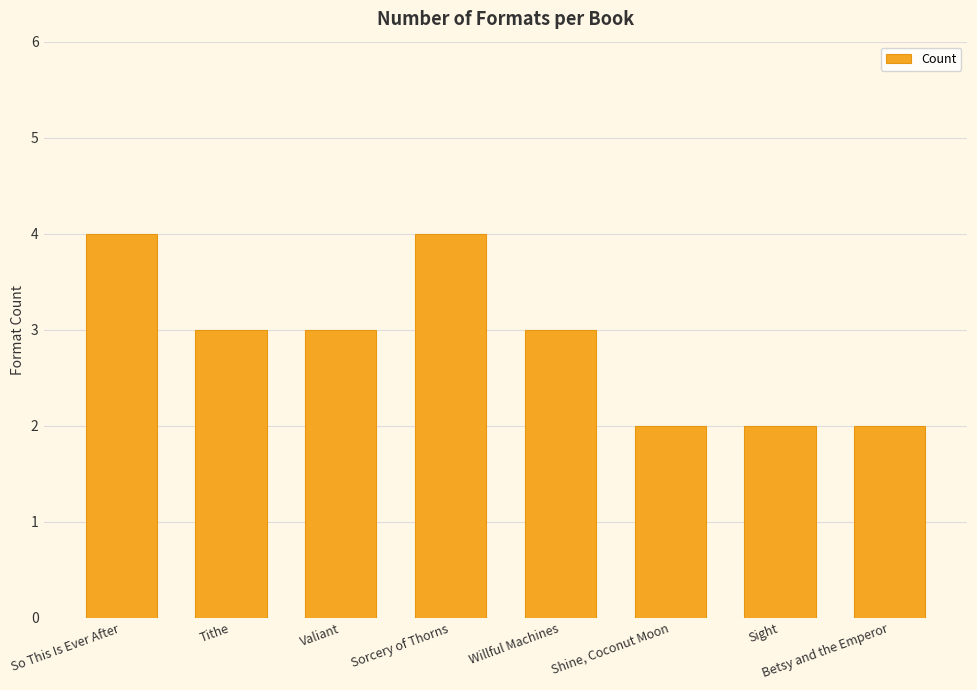

What value does the data have at Sorcery of Thorns?

4